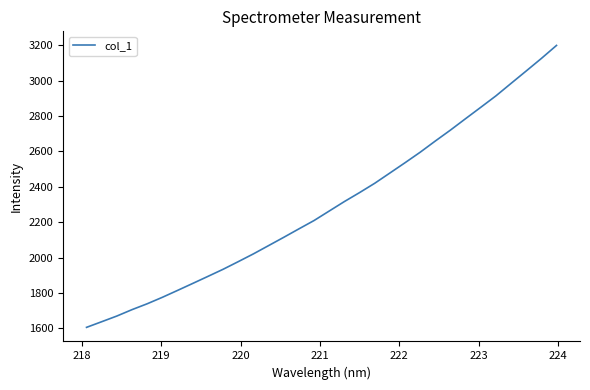

What is the minimum value shown in the chart?

1605.1